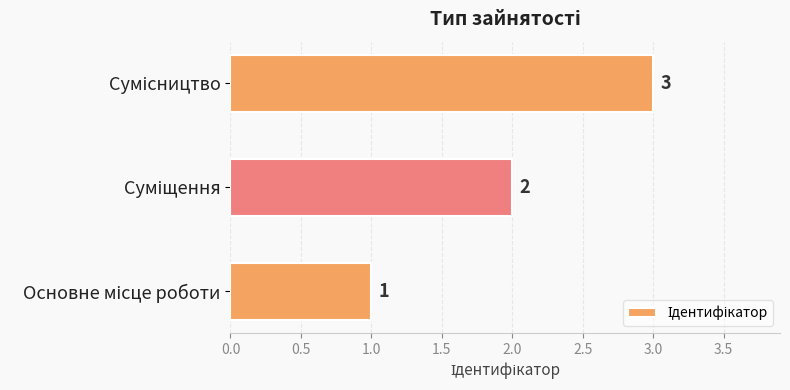

What is the average value?

2